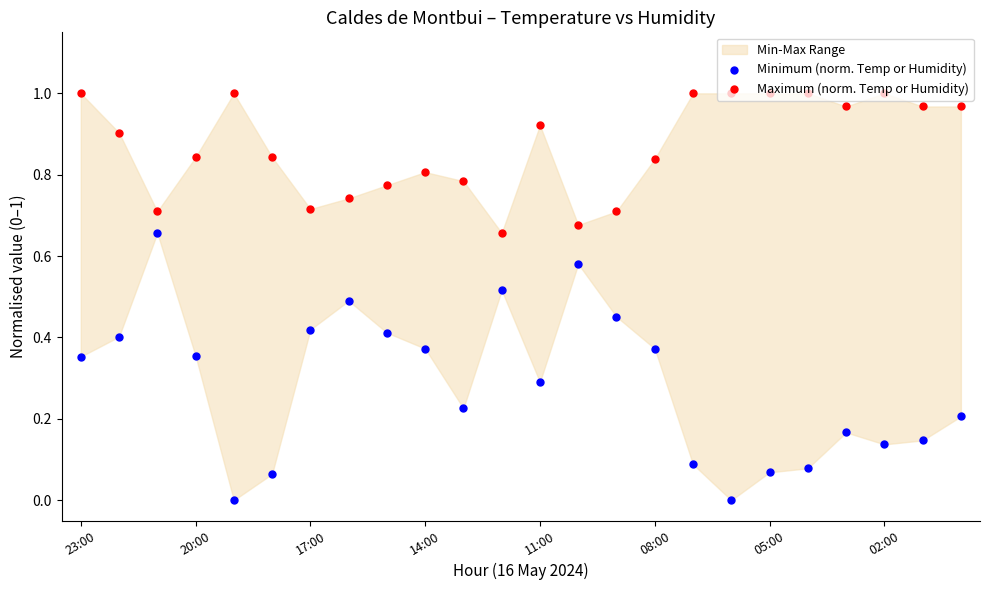

Which series contains the highest Y value?

Maximum (norm. Temp or Humidity)